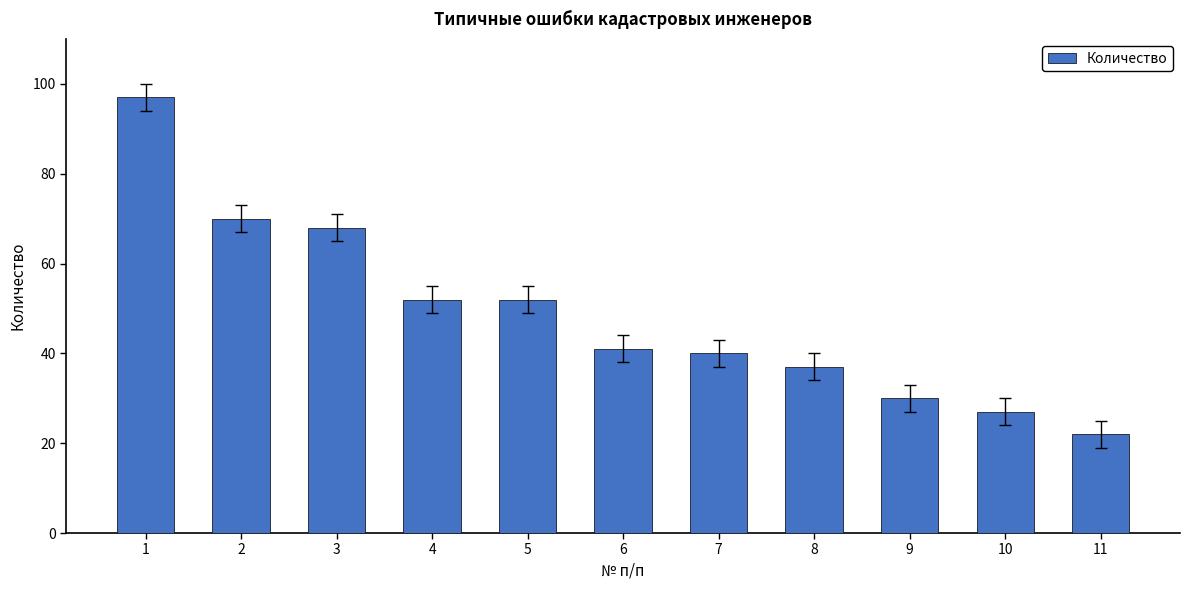

Reading left to right, extract all data points from this chart.

1=97	2=70	3=68	4=52	5=52	6=41	7=40	8=37	9=30	10=27	11=22